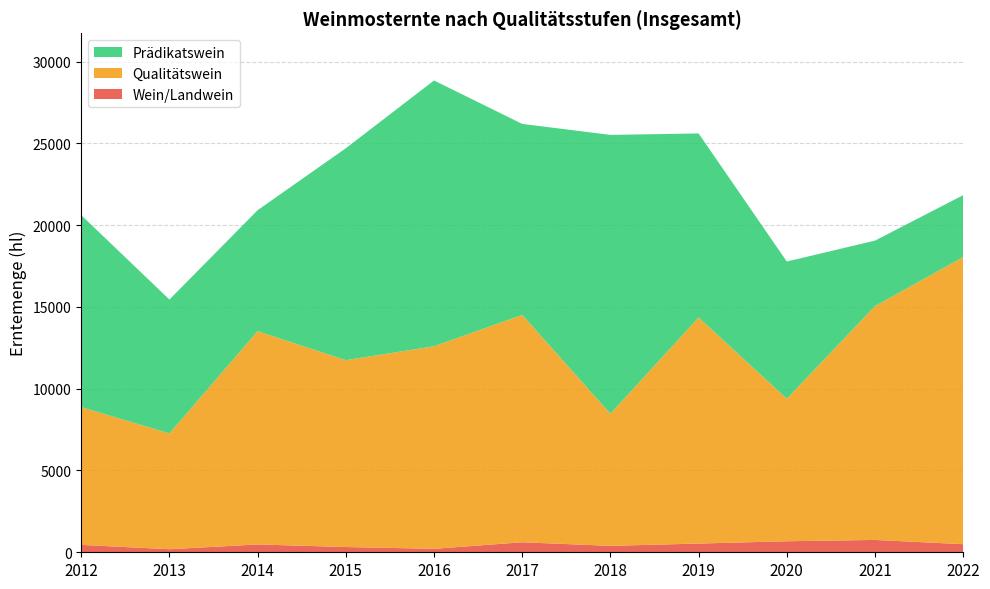

Reading left to right, list all the values displayed in this chart.

Wein/Landwein: 2012=451	2013=187	2014=478	2015=321	2016=212	2017=612	2018=393	2019=533	2020=674	2021=755	2022=494
Qualitätswein: 2012=8423	2013=7082	2014=13040	2015=11423	2016=12383	2017=13899	2018=8079	2019=13822	2020=8712	2021=14296	2022=17556
Prädikatswein: 2012=11736	2013=8184	2014=7398	2015=12959	2016=16252	2017=11680	2018=17047	2019=11253	2020=8391	2021=4005	2022=3785